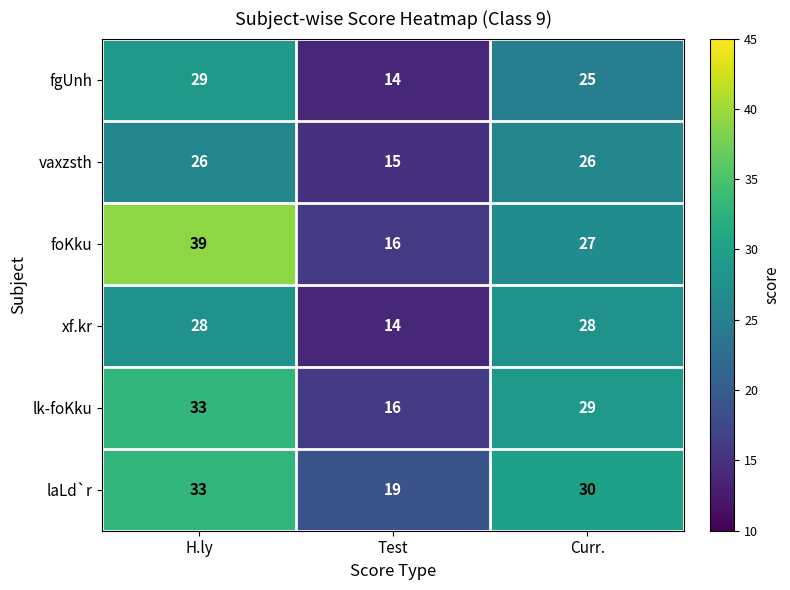

What is the smallest value displayed?

14